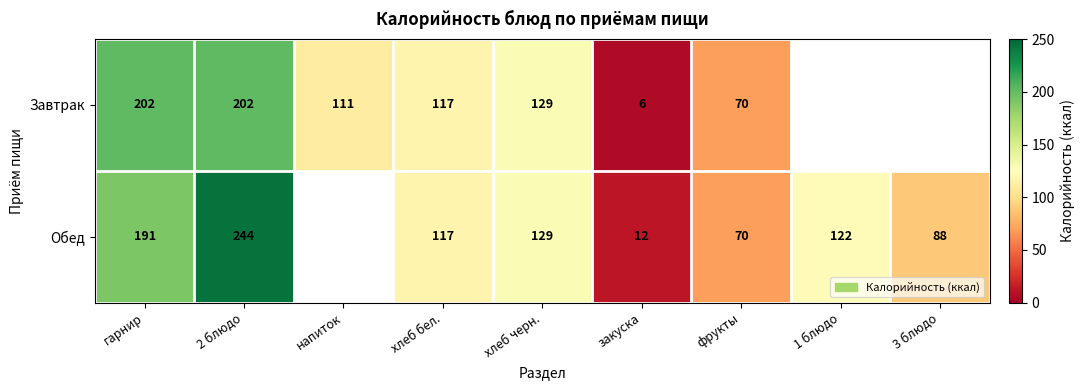

Is it true that Завтрак equals 202 at гарнир?

True